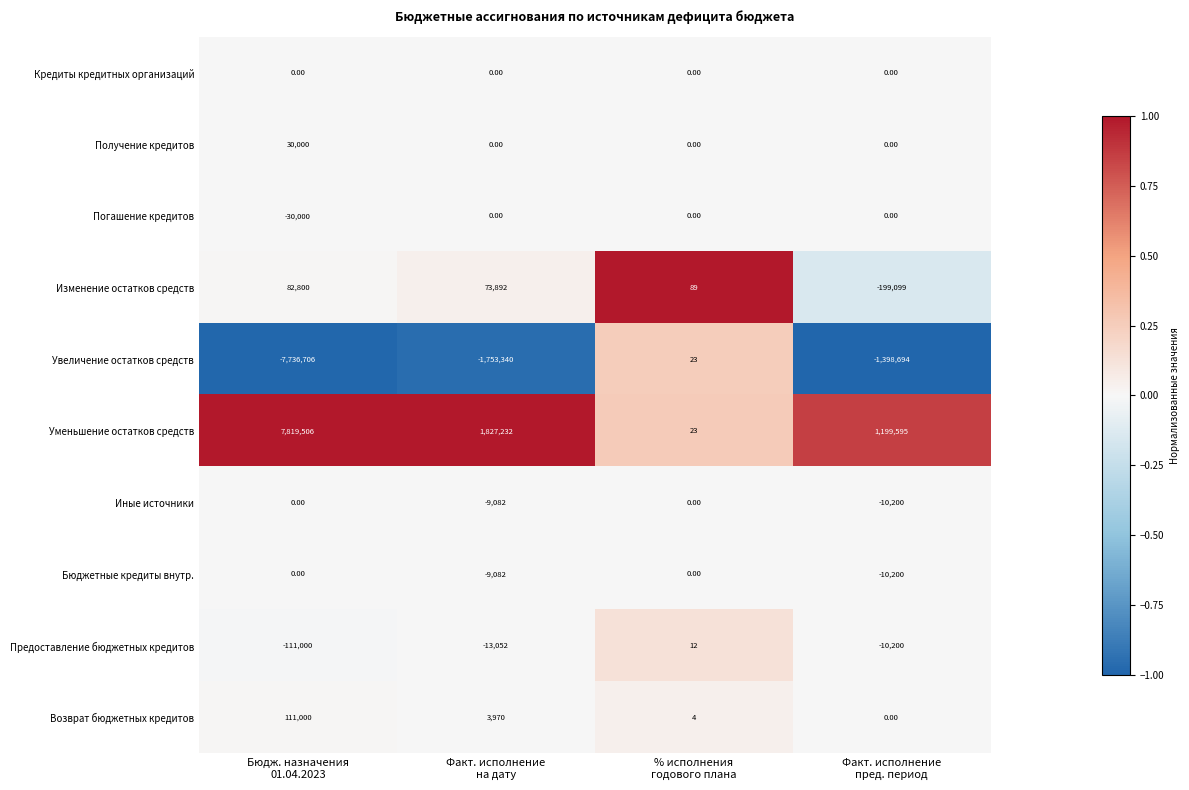

Which series has the largest total across all categories?

Уменьшение остатков средств